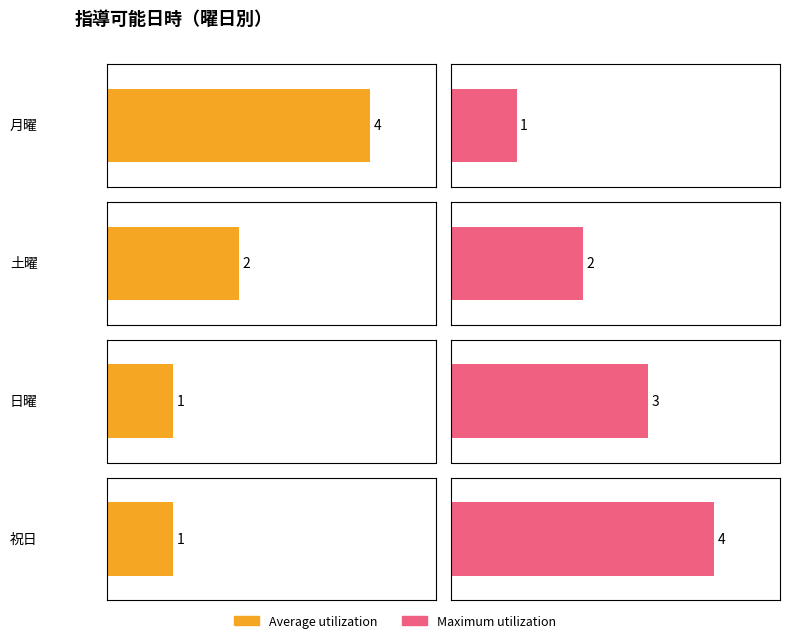

What is the label of the 1st bar from the left?

月曜